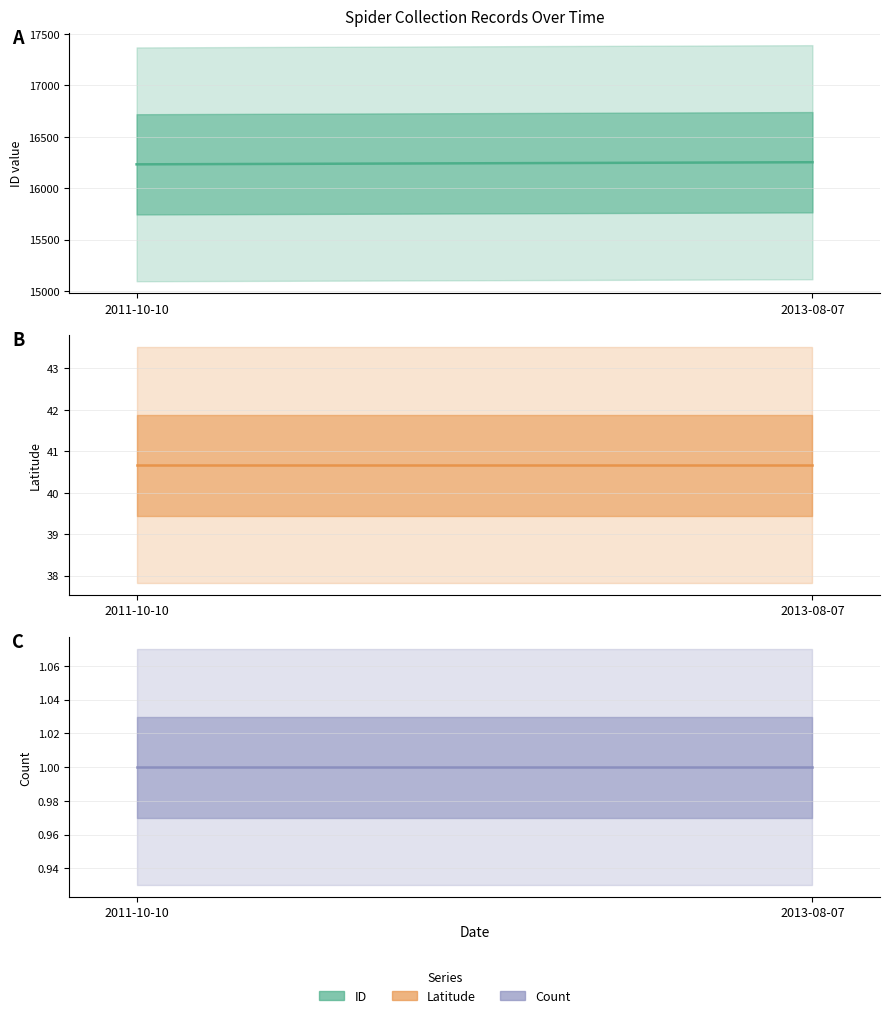

List the labels in order of Count (line) value, smallest first.

2011-10-10, 2013-08-07